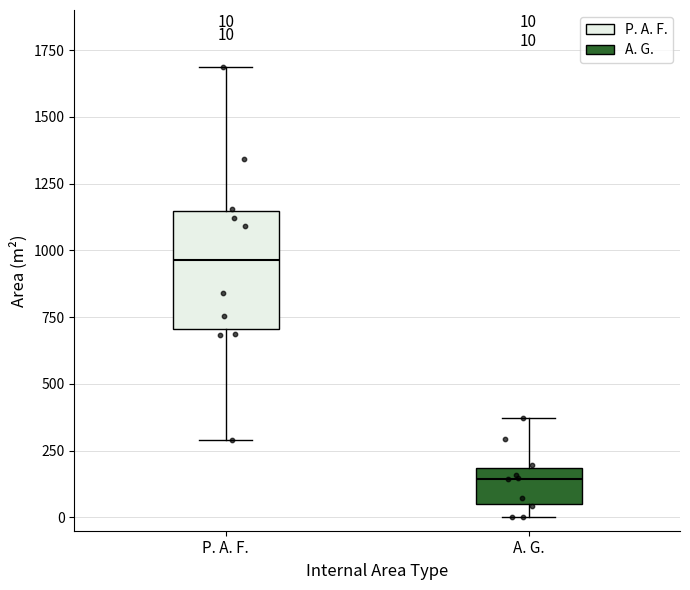

Which box has the lowest median line?

A. G.